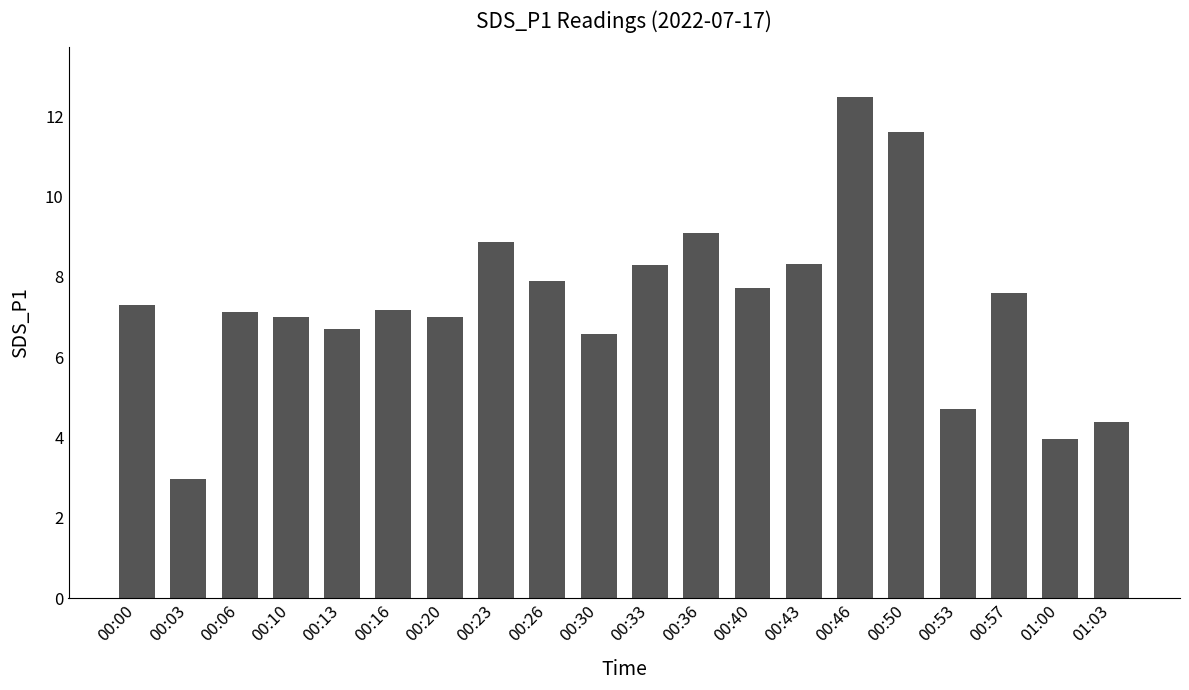

What is the difference between the second highest and minimum values?

8.6